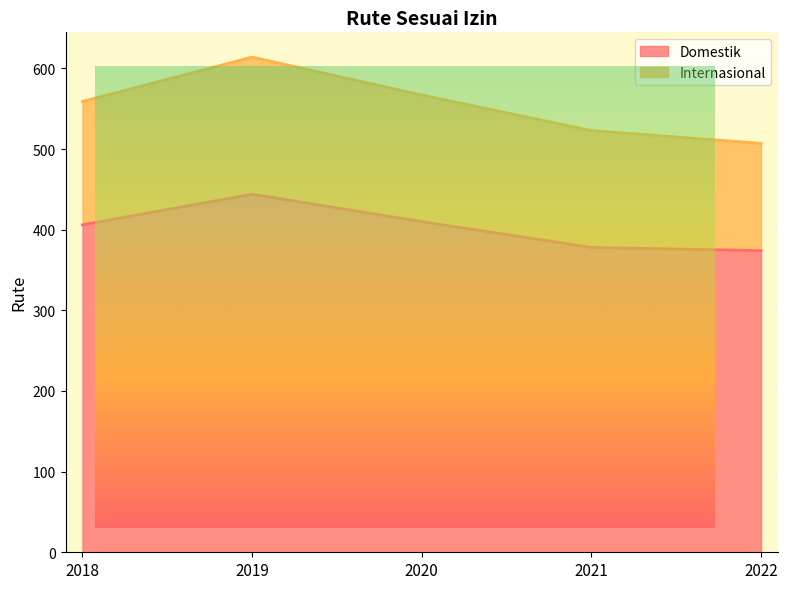

At how many categories does at least one series exceed 429?

5